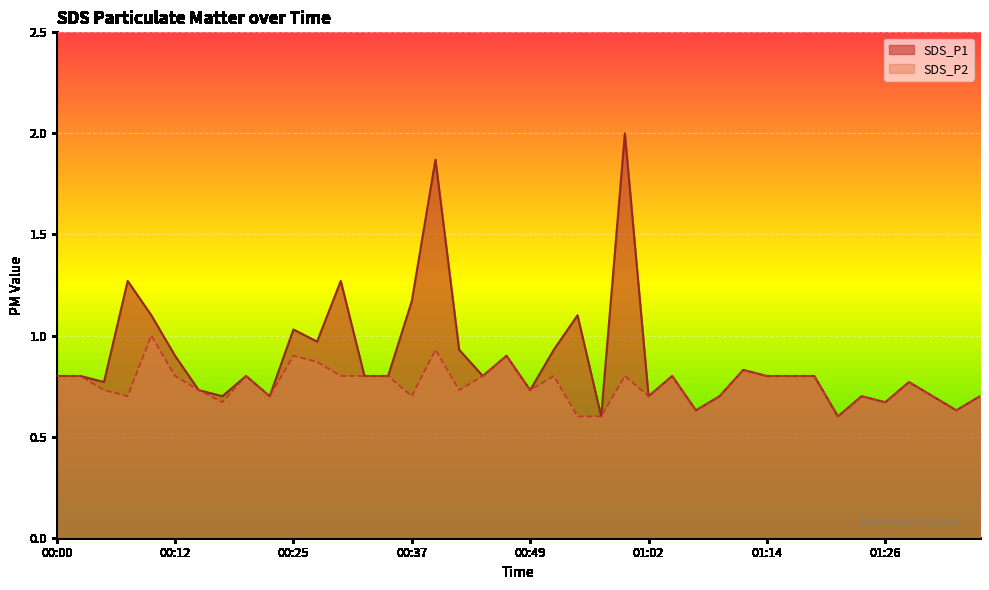

In SDS_P2, how many points are lower than both neighbors (excluding endpoints)?

11